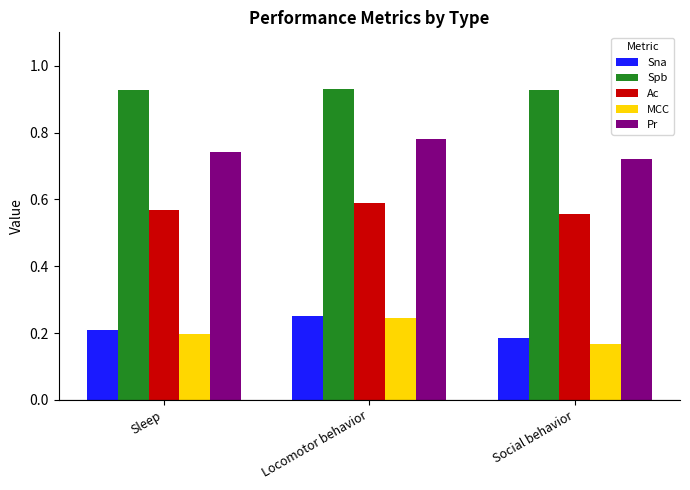

The value of Ac at Social behavior is 1.0. True or false?

False